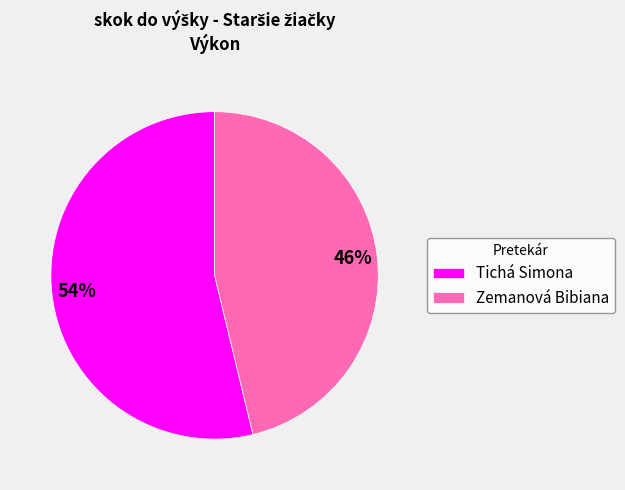

Rank the categories by value from highest to lowest.

Tichá Simona, Zemanová Bibiana